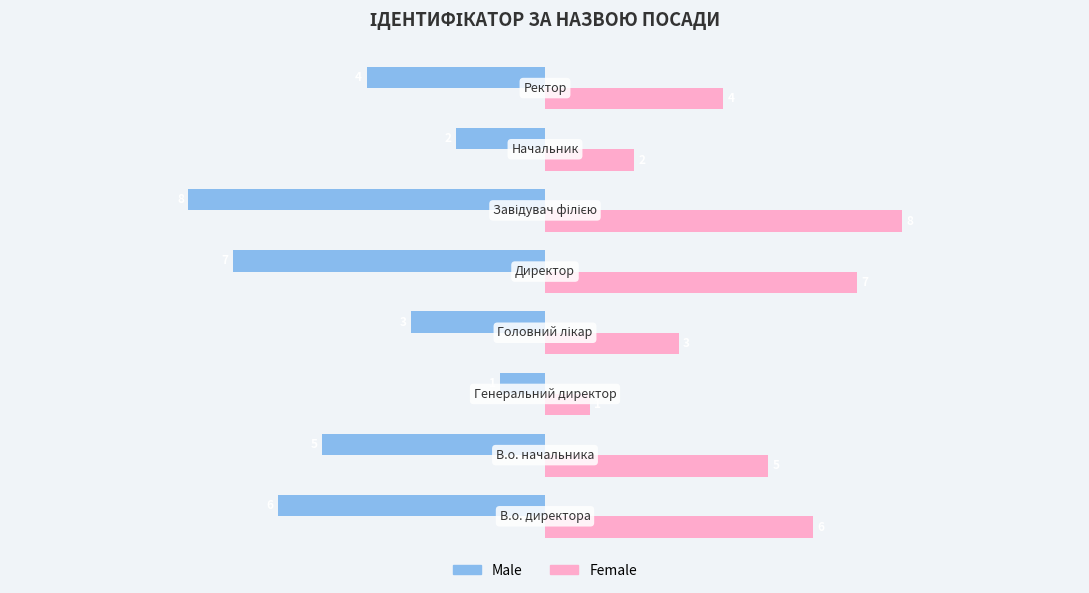

What are all the series names shown in the legend?

Male, Female